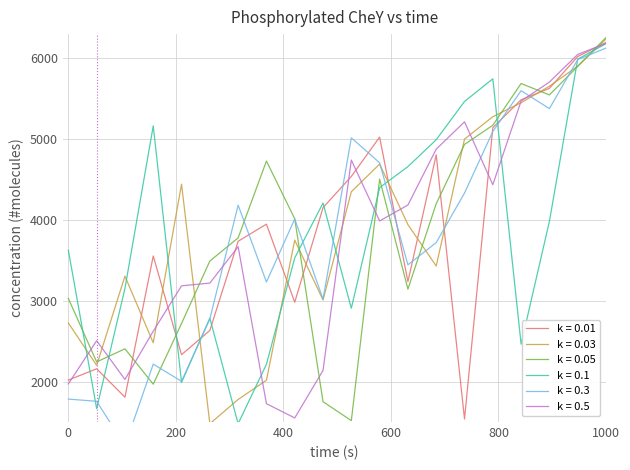

What is the maximum value for k = 0.1?

6181.4